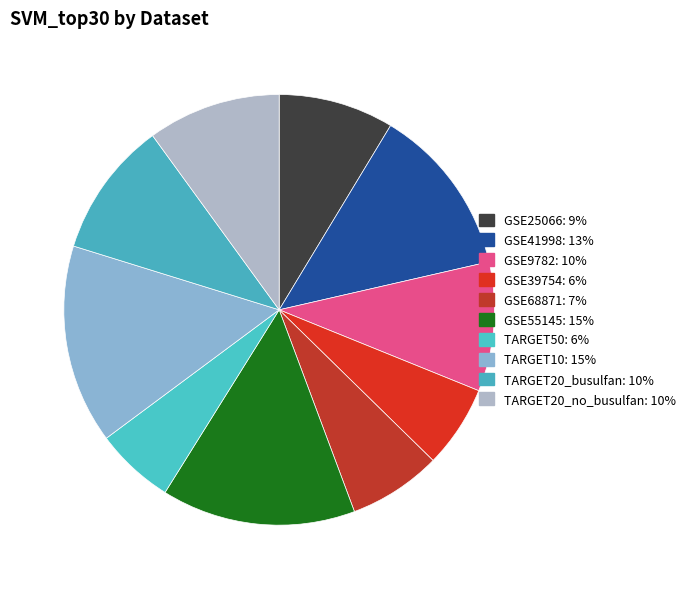

What is the largest slice in the pie chart?

TARGET10